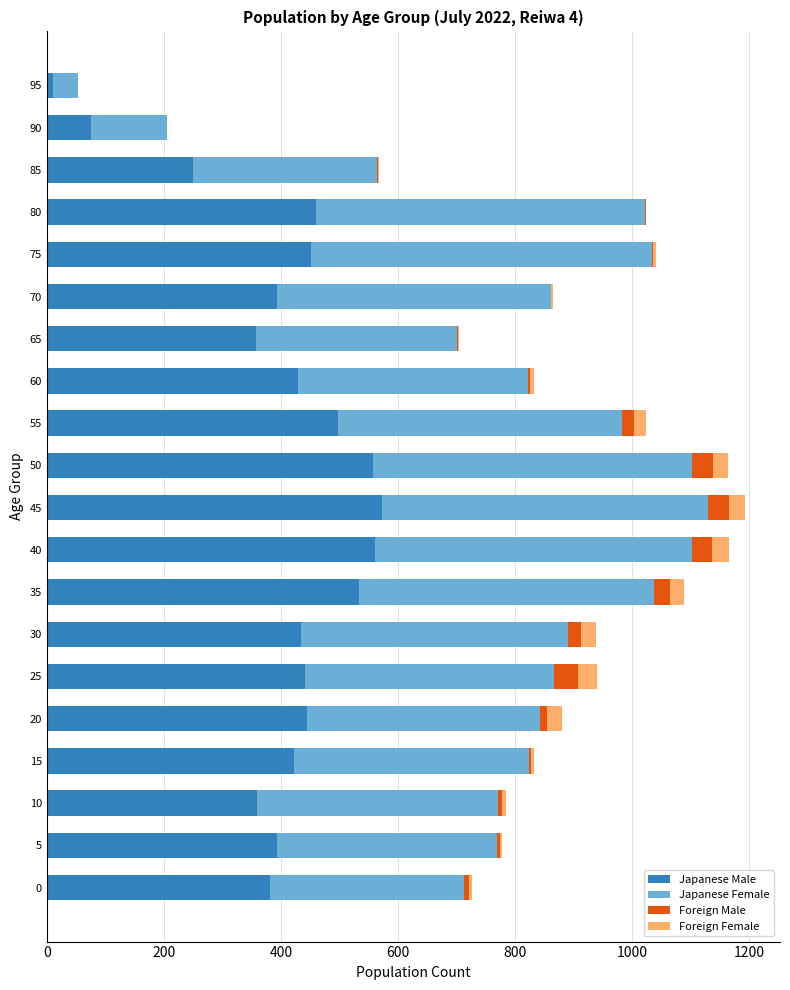

How many data points does each series have?

20